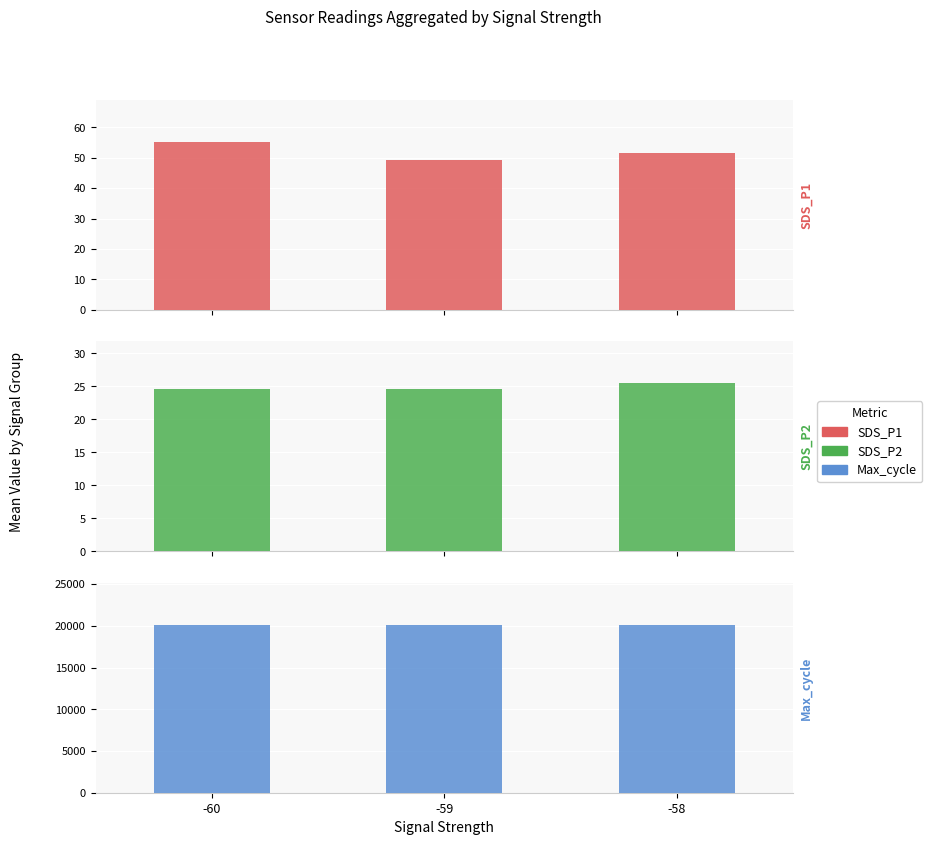

Reading left to right, what are all the values shown in this chart?

SDS_P1: -60=55.2	-59=49.2	-58=51.4
SDS_P2: -60=24.6	-59=24.5	-58=25.5
Max_cycle: -60=20074.0	-59=20128.1	-58=20138.0